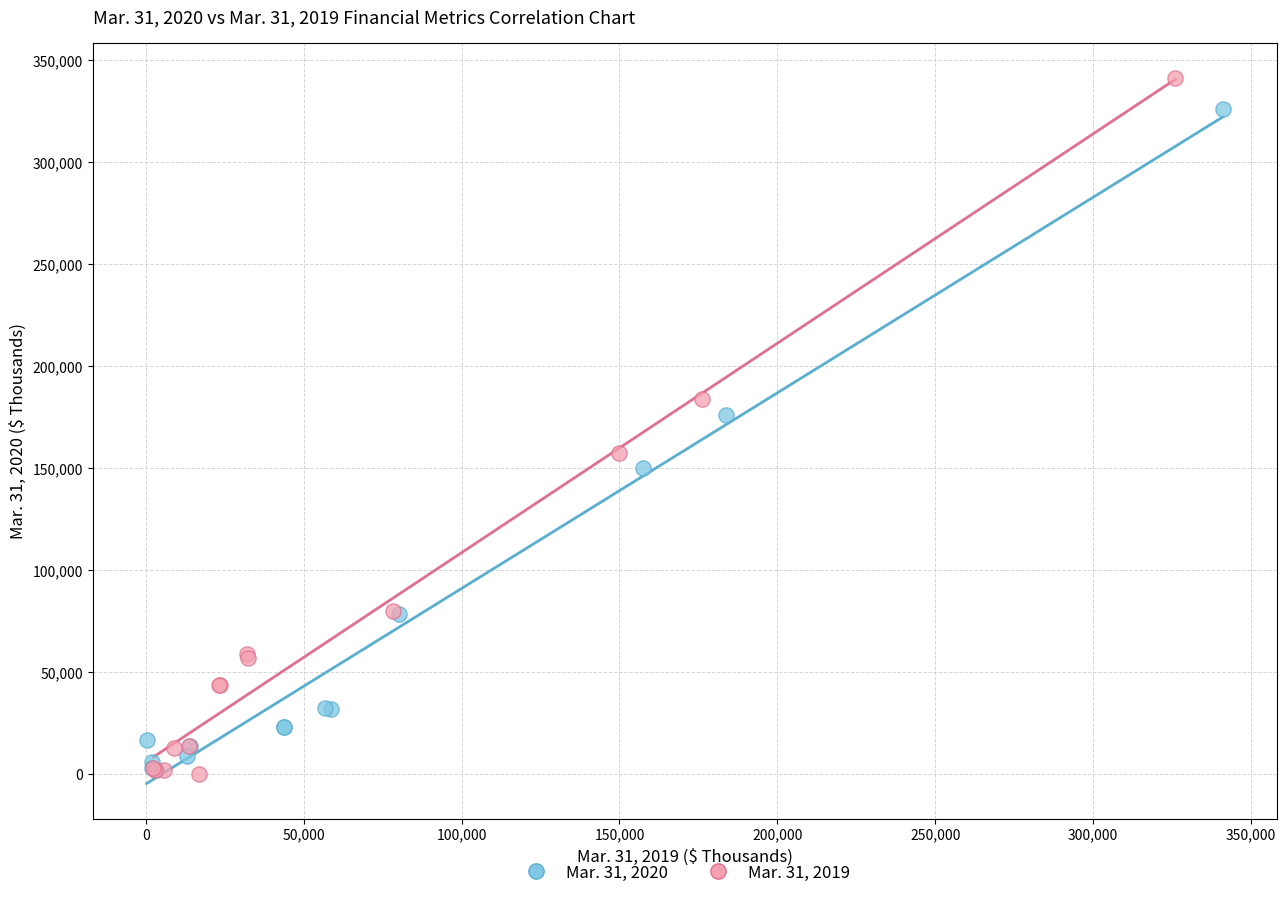

Which series has the widest spread of Y values?

Mar. 31, 2019